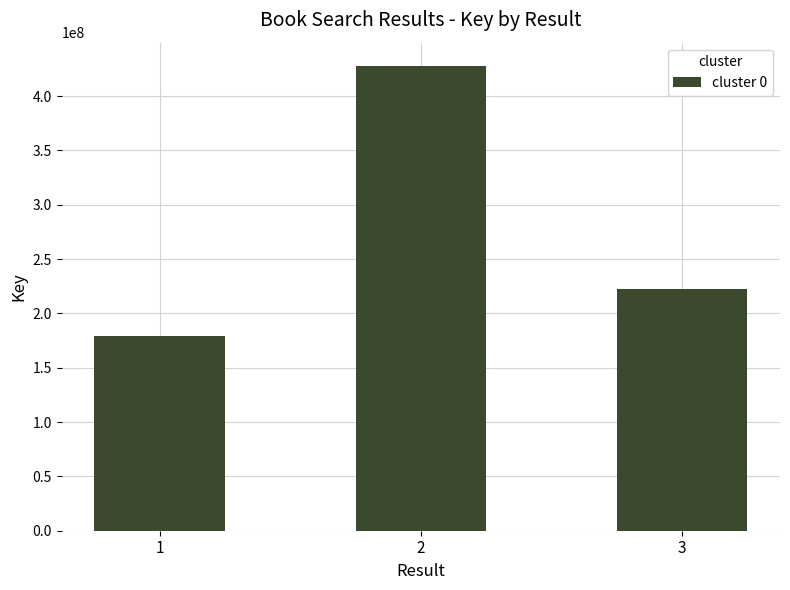

Where does the data first go above 222446320?

2